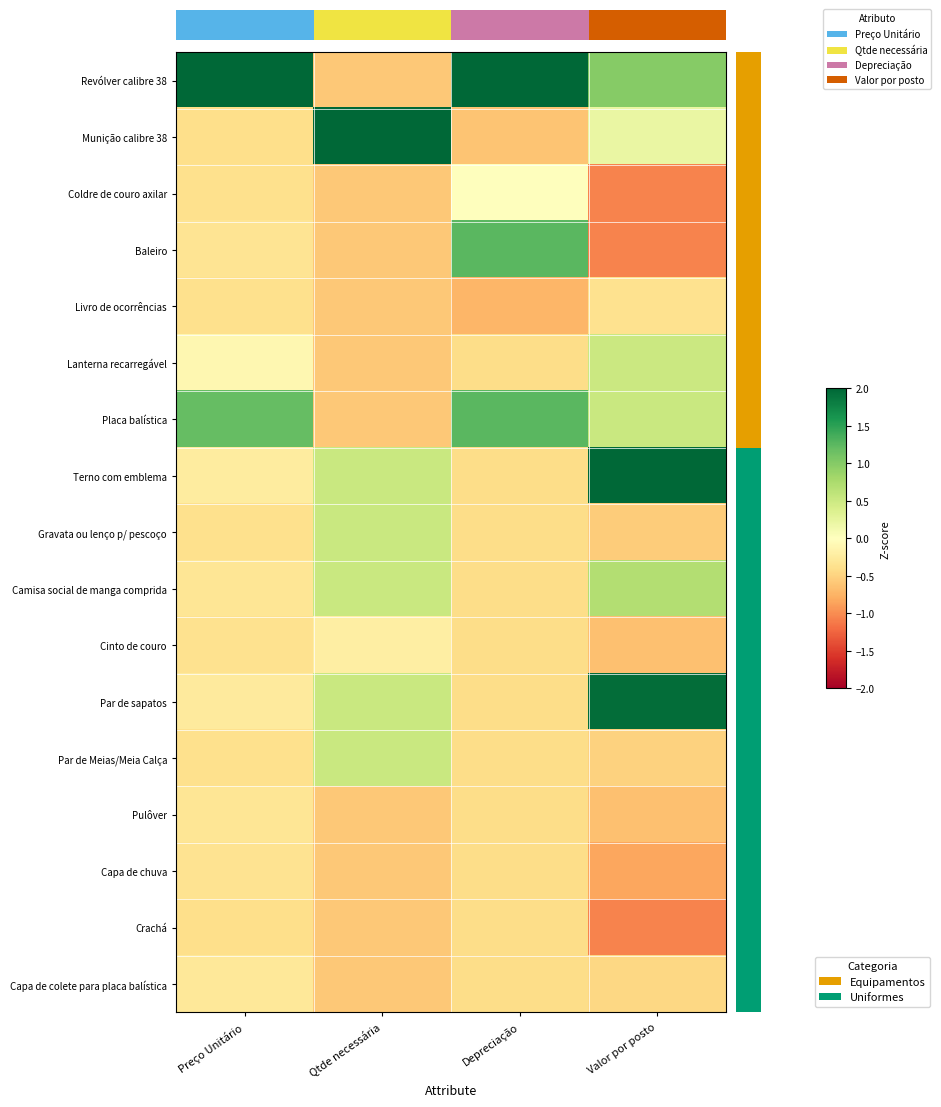

Which category has the highest value in the Crachá series?

Preço Unitário